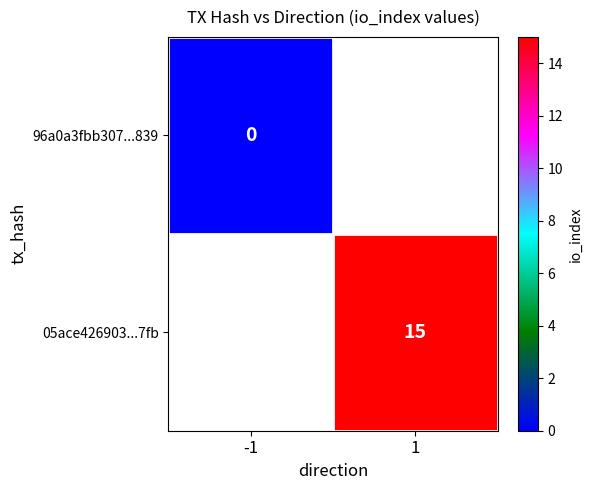

The value of 05ace426903...7fb at 1 is 10. True or false?

False